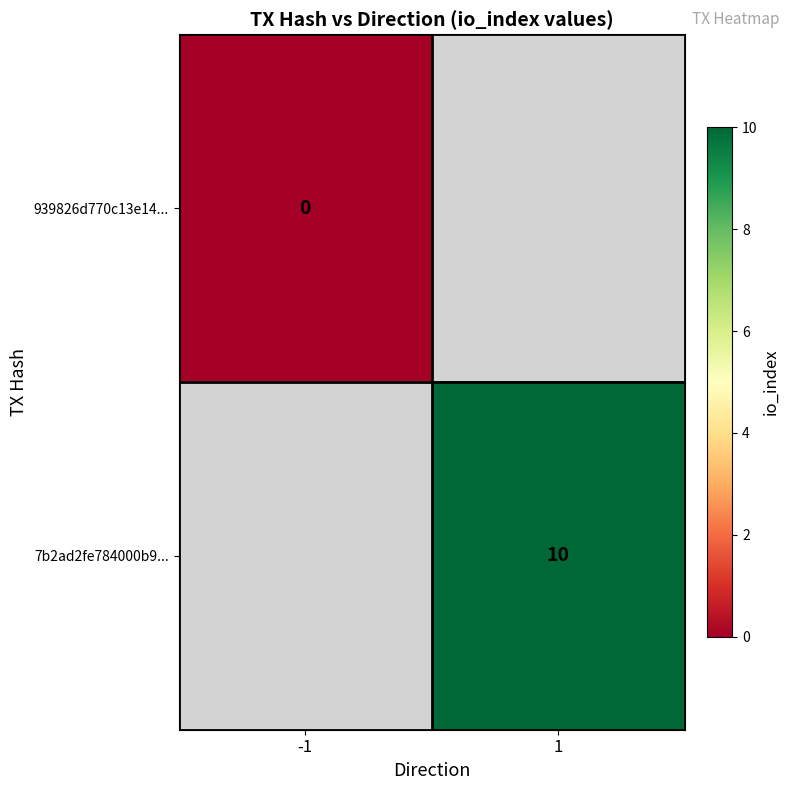

The value of 7b2ad2fe784000b9... at 1 is 10. True or false?

True